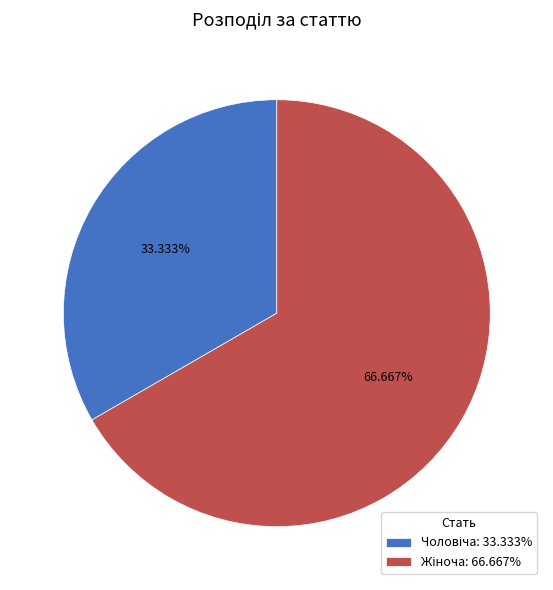

Is there any slice that represents more than half of the pie?

Yes